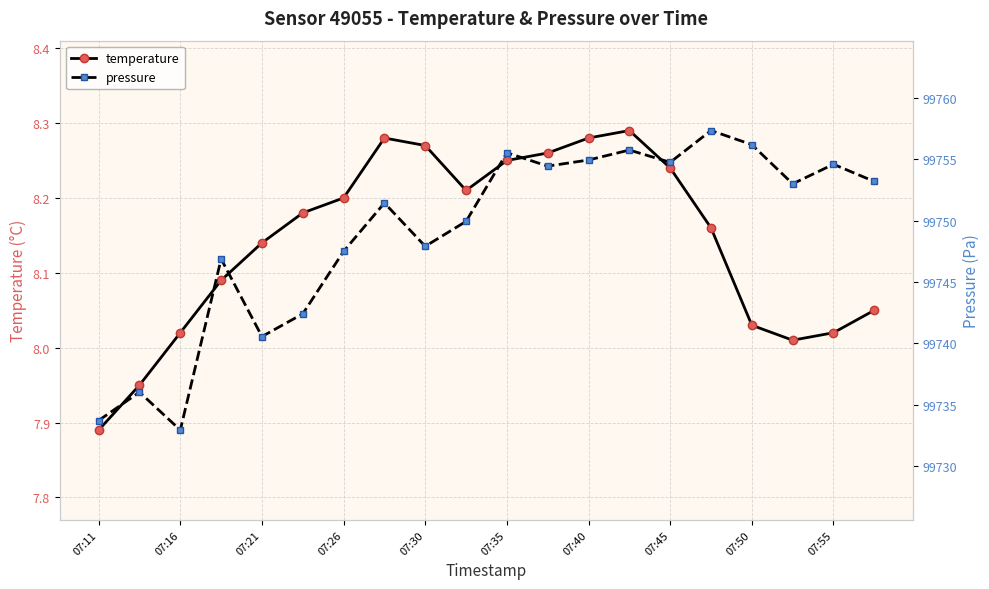

Which category has the lowest value in the temperature series?

07:11